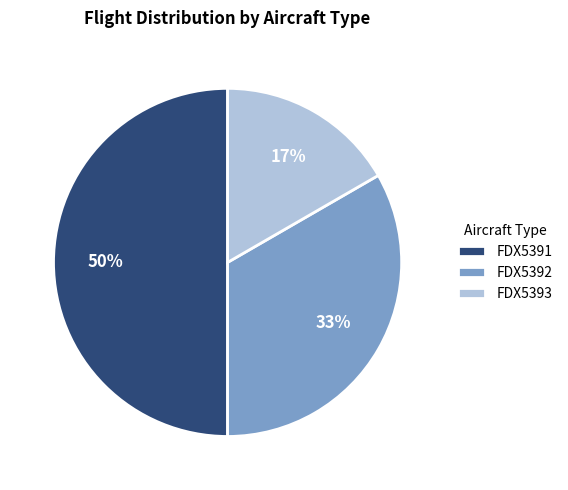

Approximately how many times larger is the value at FDX5391 compared to FDX5392?

1.5